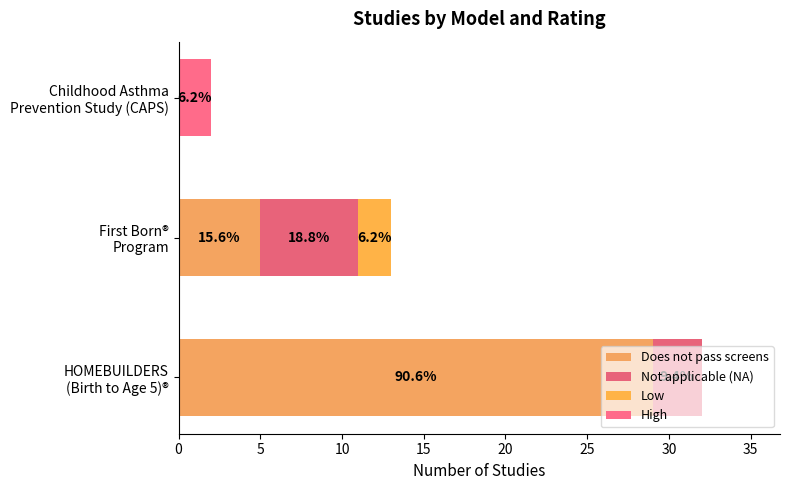

Which series has the largest total across all categories?

Does not pass screens